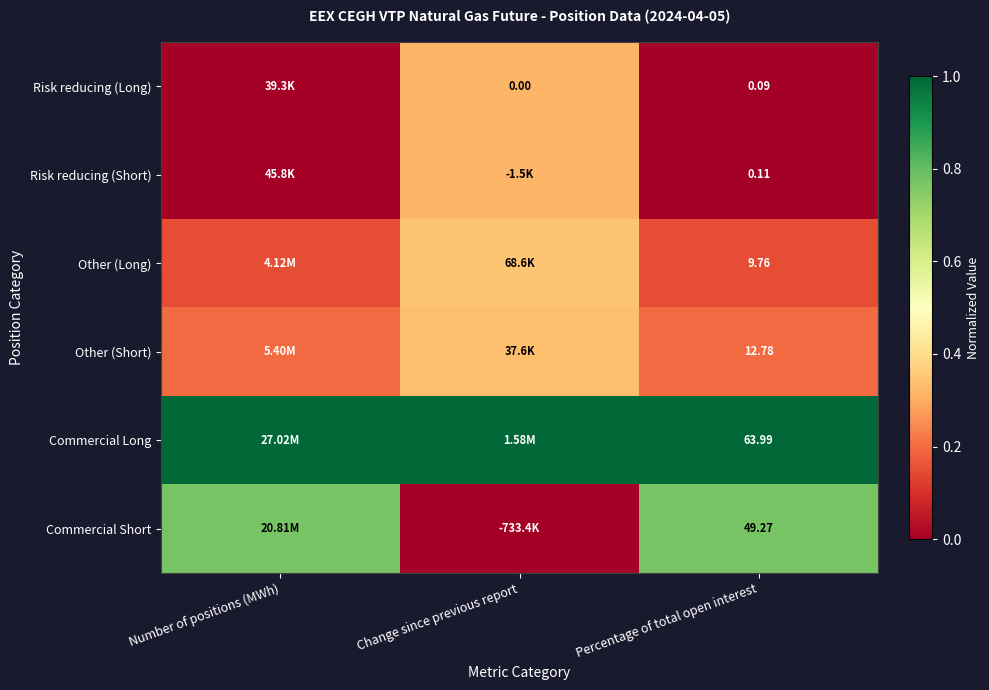

Is the value of Other (Long) at Percentage of total open interest greater than the value of Risk reducing (Long) at Change since previous report?

Yes